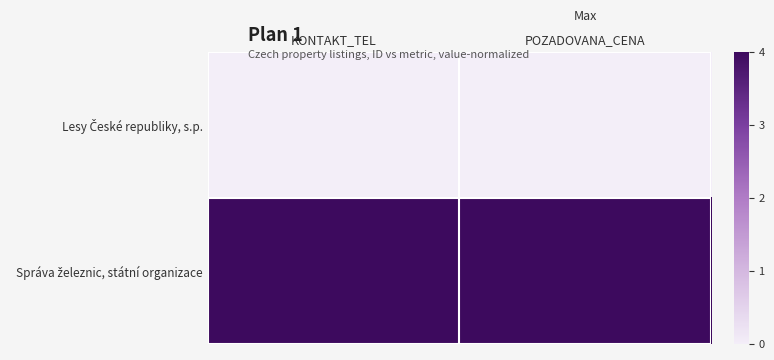

At how many categories does at least one series exceed 0?

2